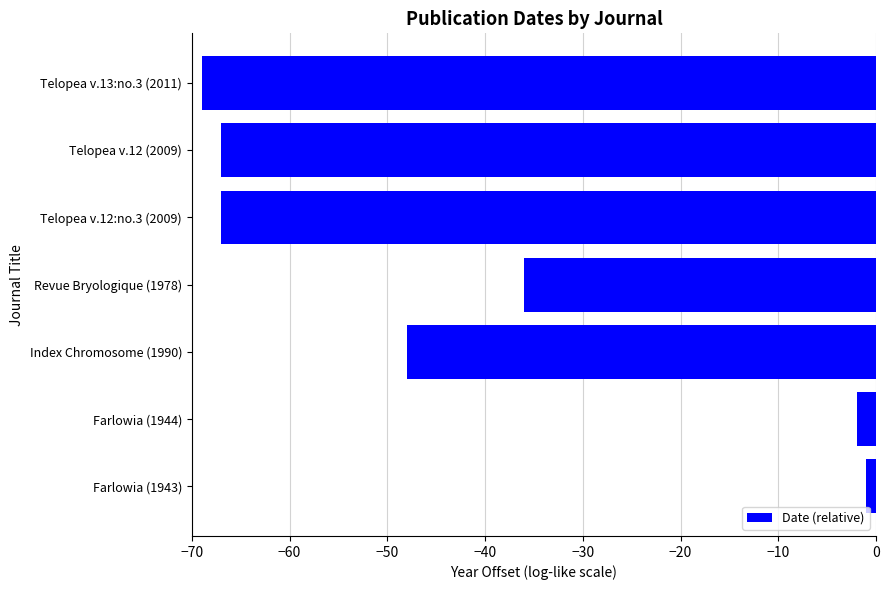

What is the smallest value displayed?

-69